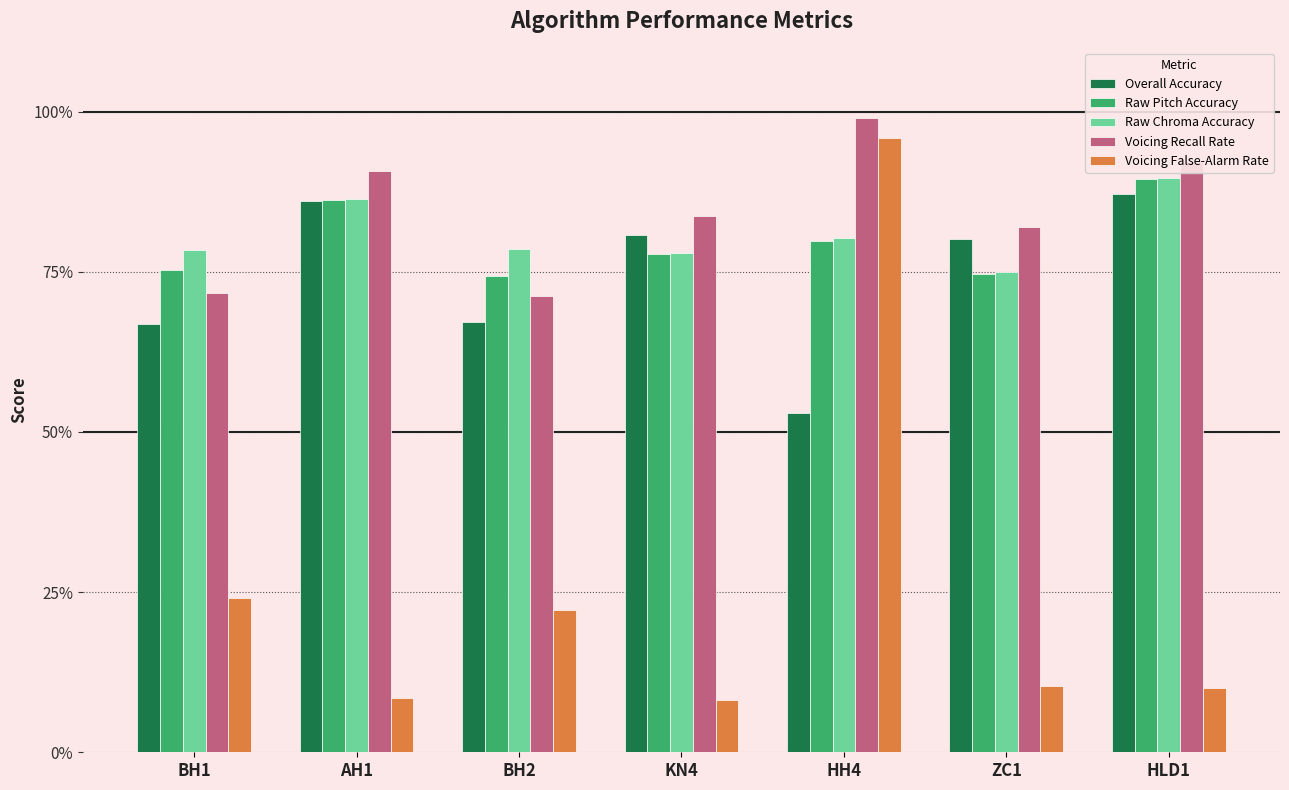

Does the chart contain any negative values?

No